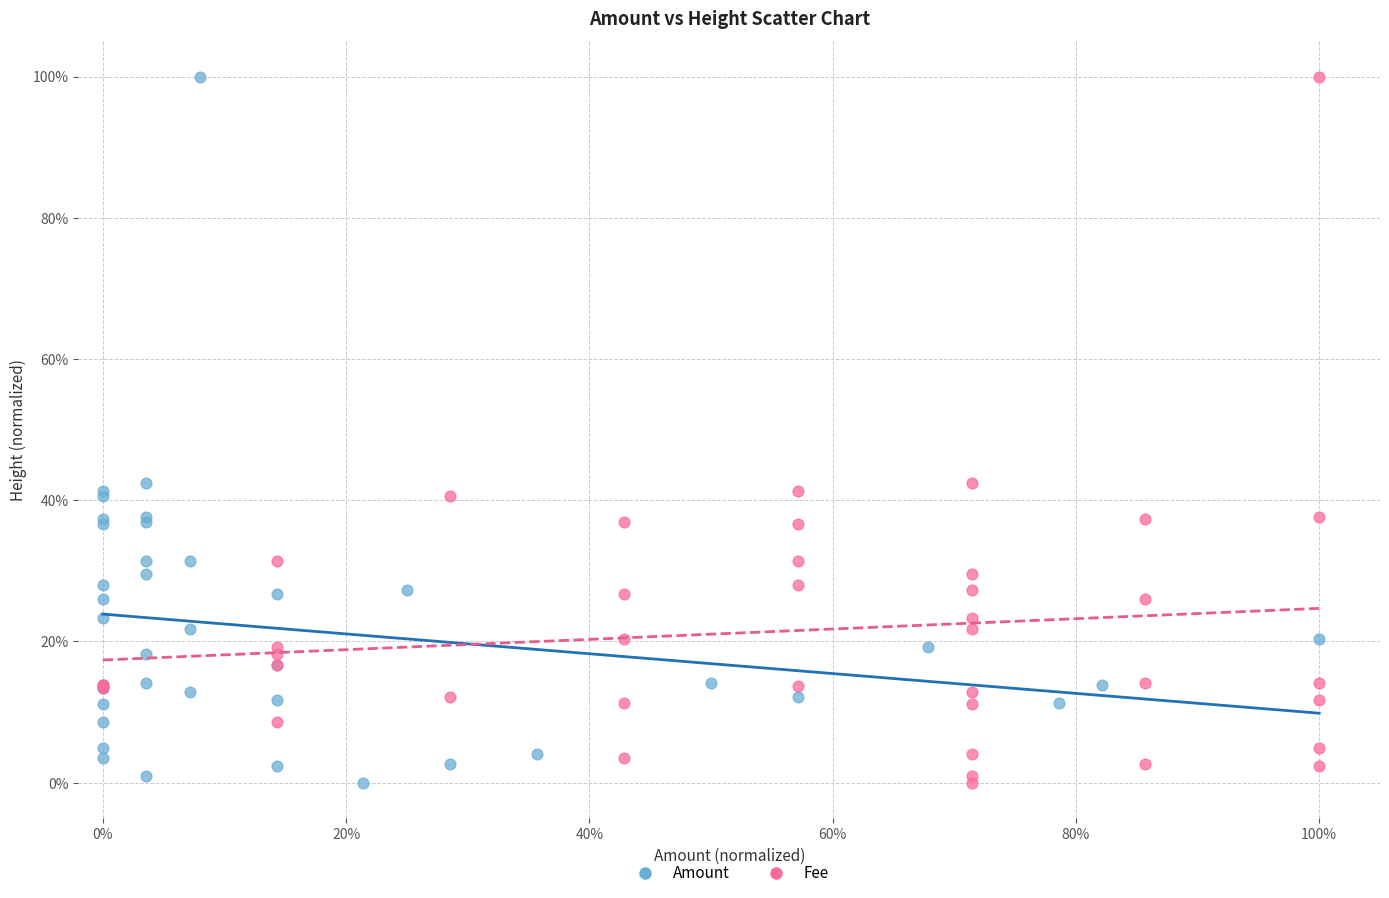

What are all the series names shown in the legend?

Amount, Fee